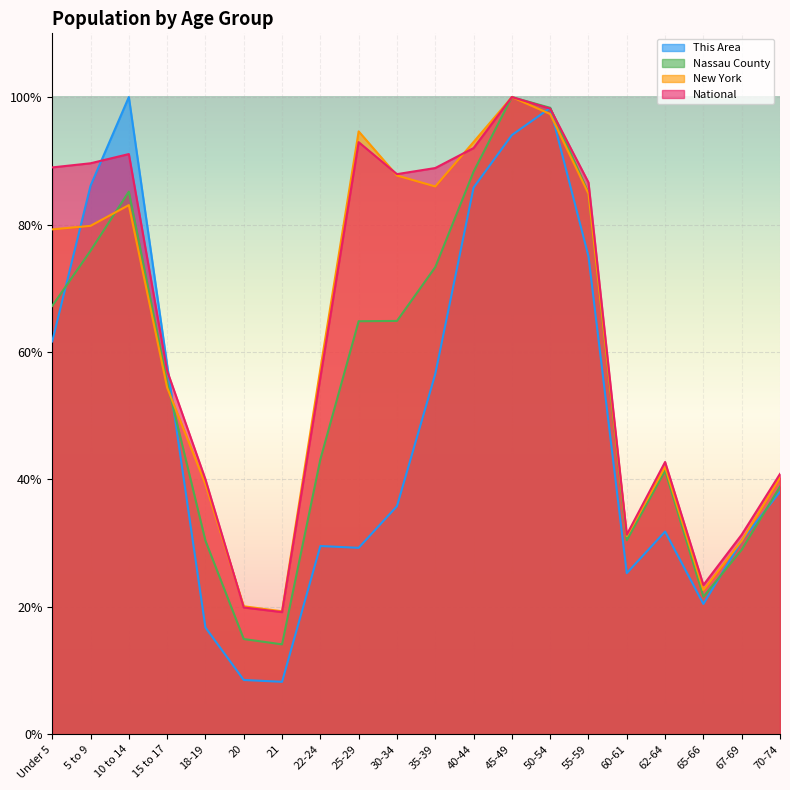

True or false: National has a value of 0.6 at 70-74.

False